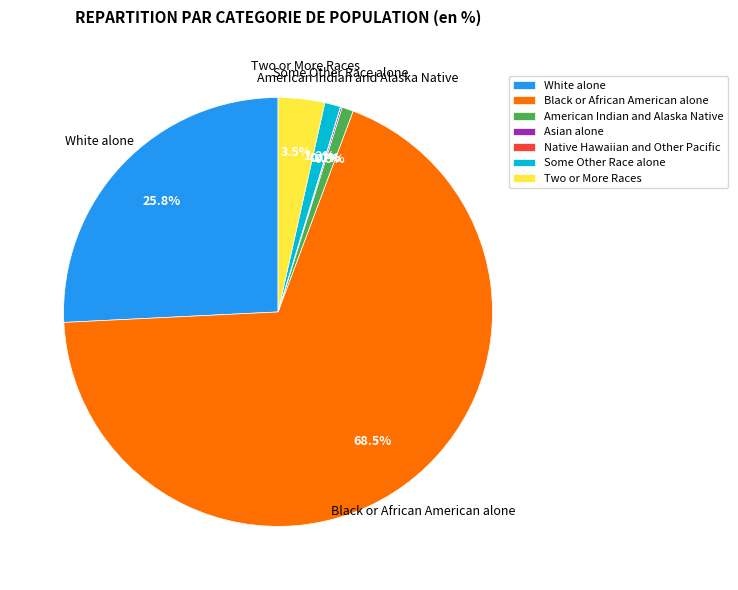

Approximately how many times larger is the value at White alone compared to Some Other Race alone?

21.5